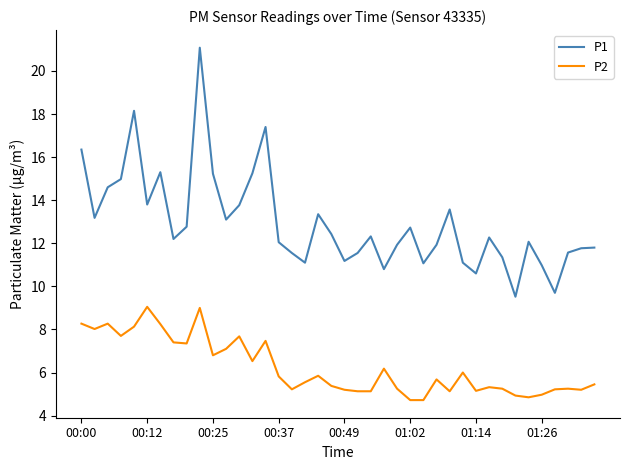

Which series has the largest total across all categories?

P1